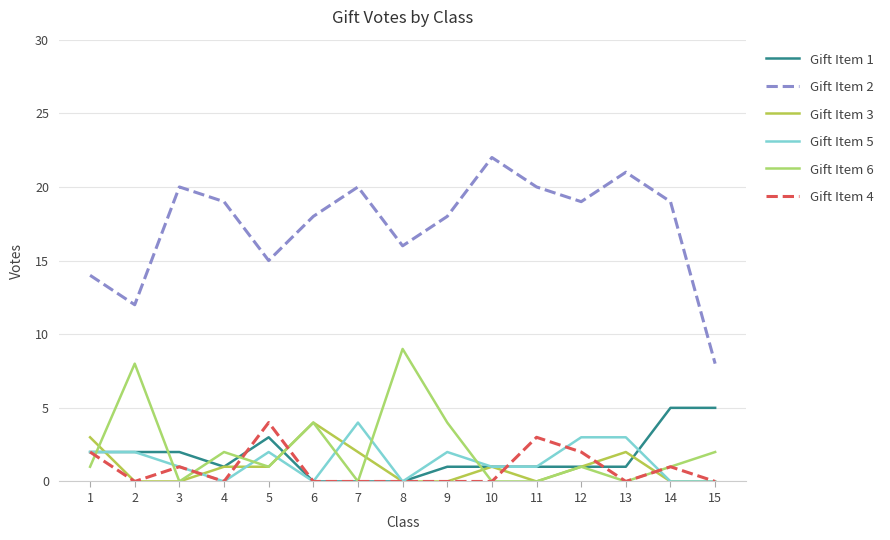

How many lines are shown in the chart?

6